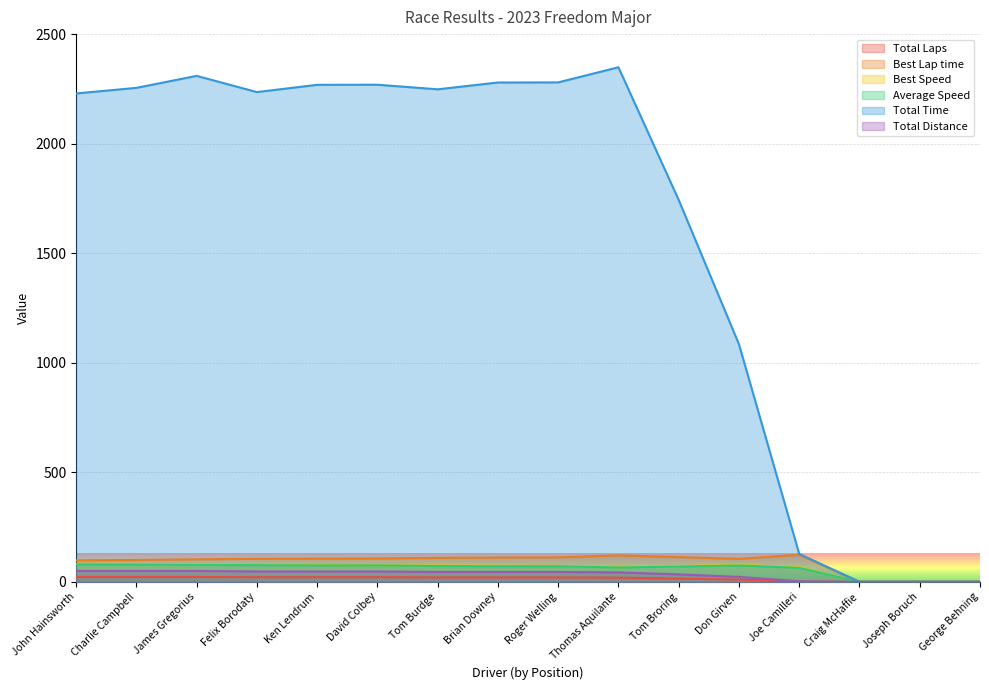

At which category does the chart reach its peak across all series?

Thomas Aquilante